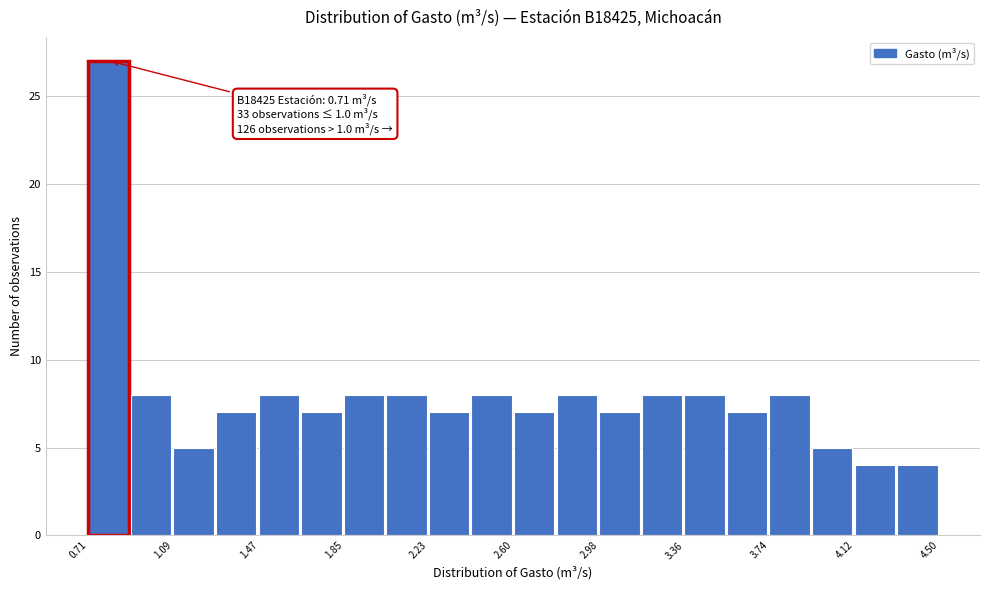

Around what value on the x-axis is the tallest bar? Give the approximate position of its centre, as read against the axis.

0.80